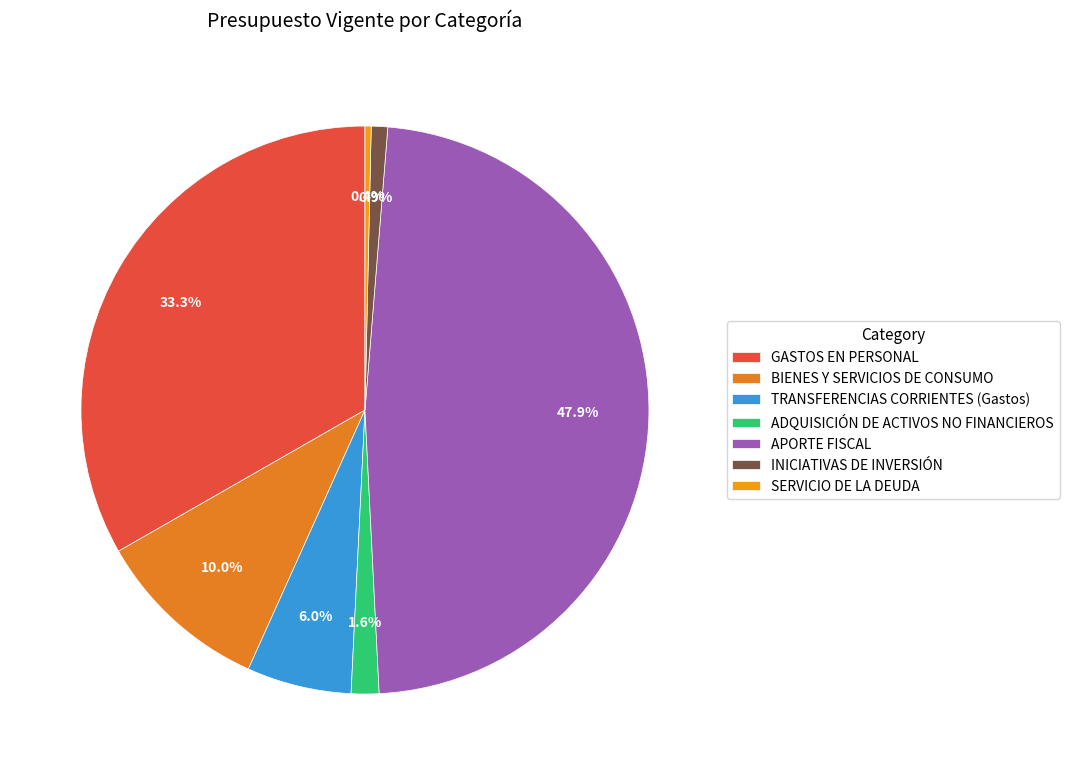

Combined, do BIENES Y SERVICIOS DE CONSUMO and INICIATIVAS DE INVERSIÓN account for over 50%?

No